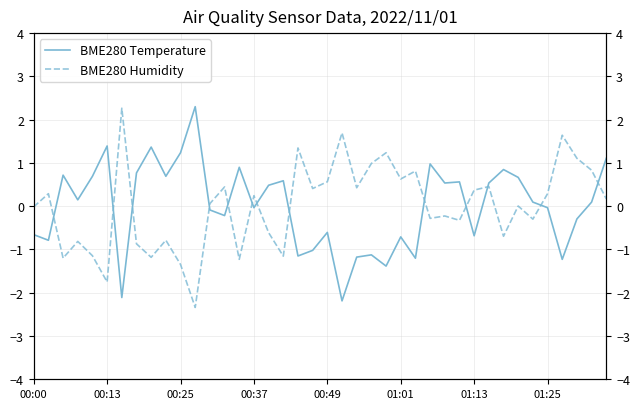

What is the maximum value for BME280 Temperature?

2.3